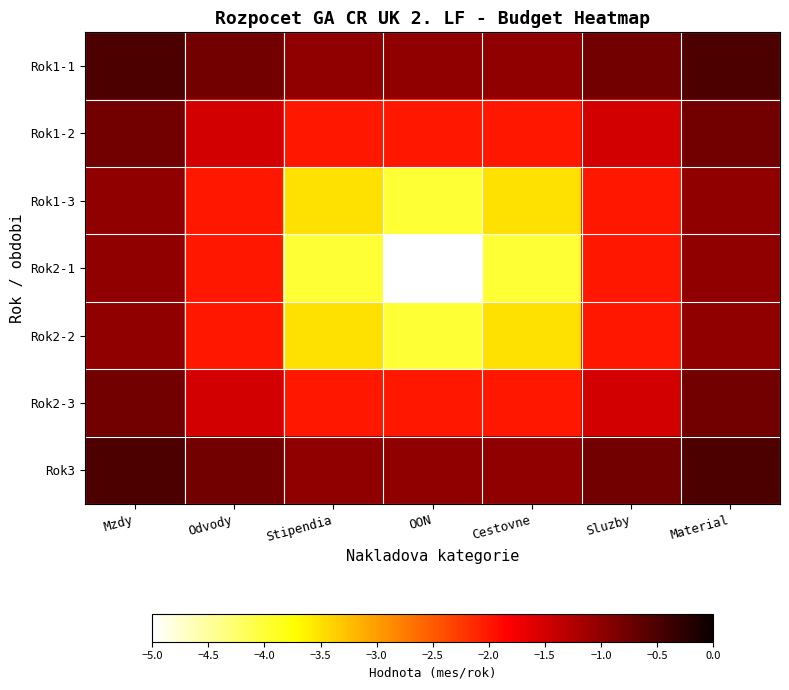

At how many categories does at least one series exceed -2?

7